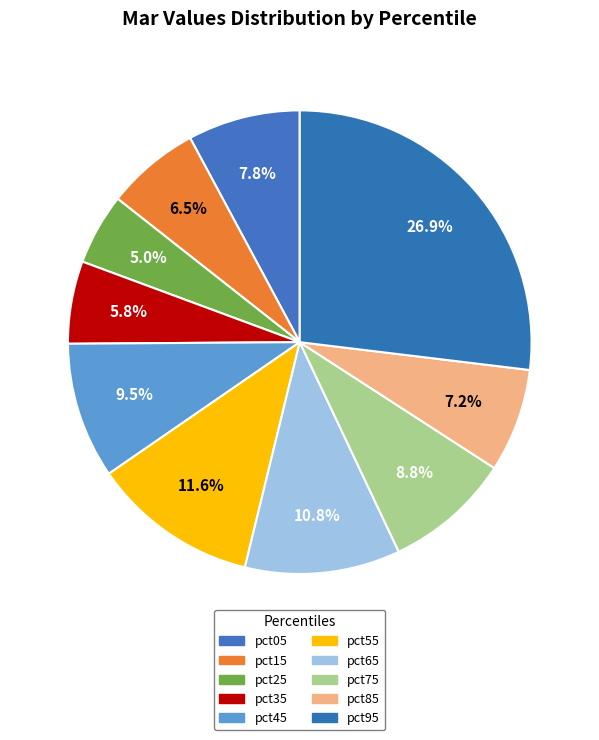

Count the number of slices in the pie.

10